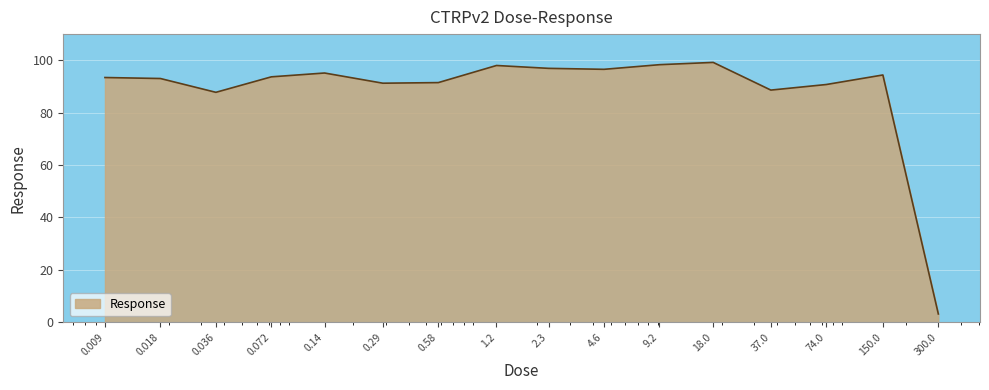

What is the difference between the maximum and minimum values?

96.0